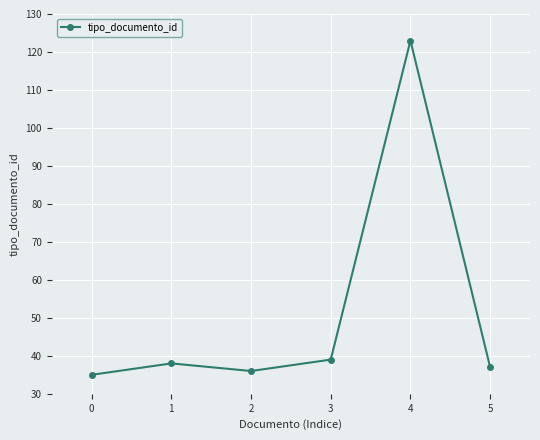

The value at 1 is 38. True or false?

True